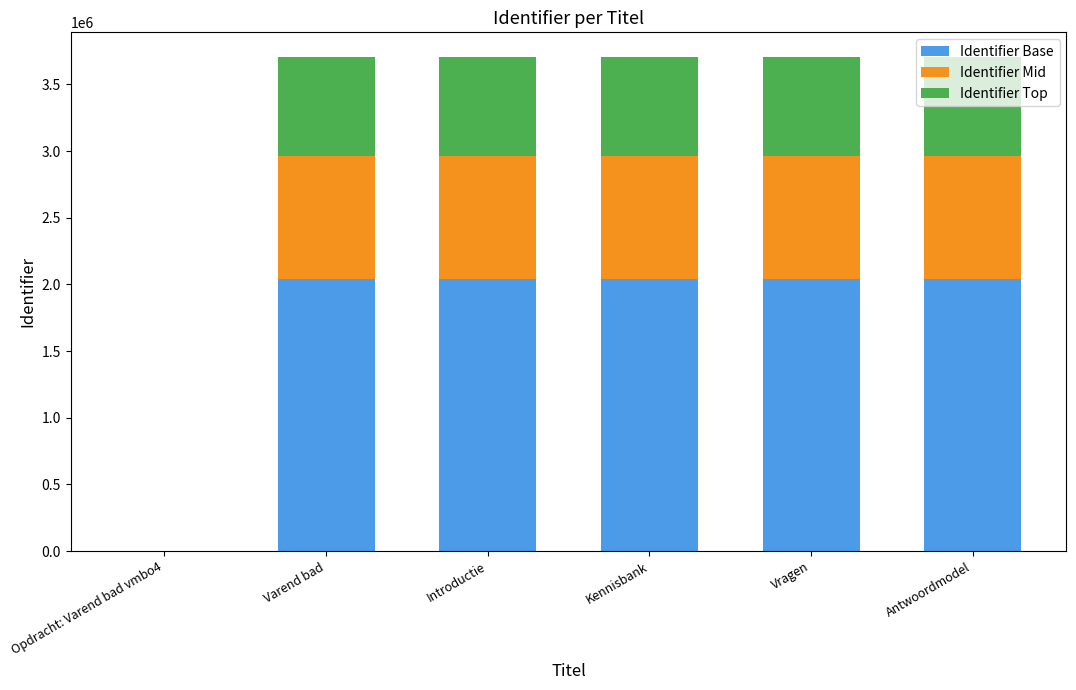

What is the sum of all Identifier Base values?

10190802